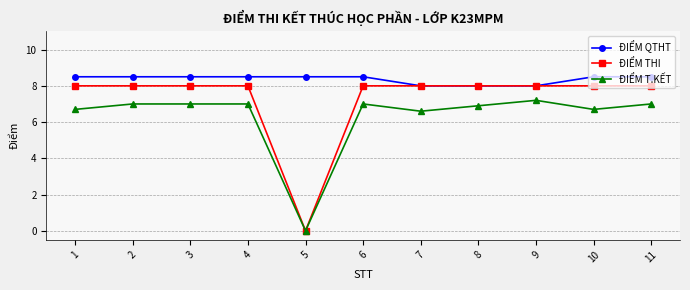

True or false: ĐIỂM T.KẾT and ĐIỂM QTHT cross at least once.

False